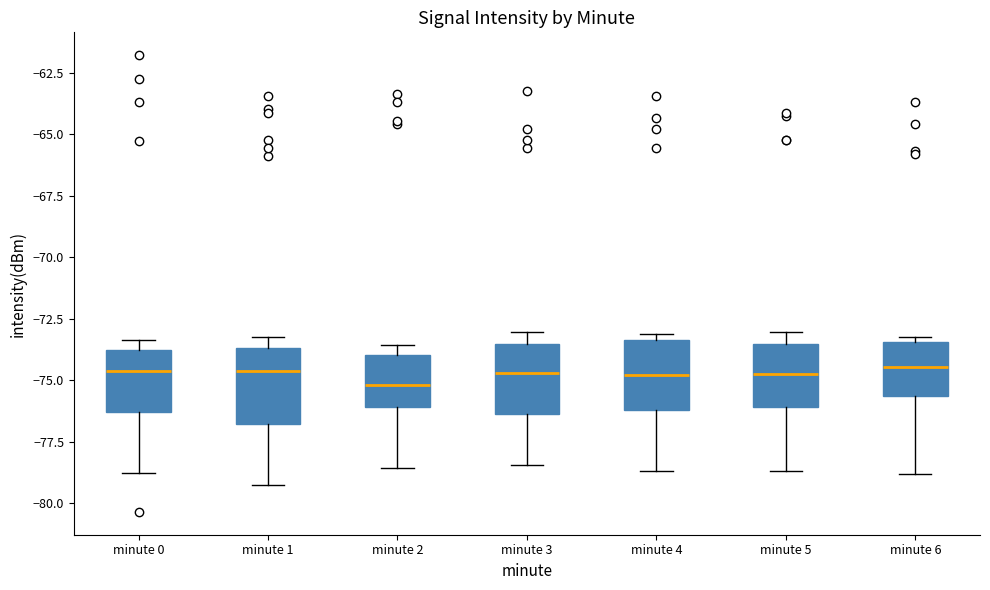

Reading left to right, read every box against the y-axis: the position of its median line, the range the box covers, and the ends of its whiskers. The values are not printed on the chart, so give them approximately, as read against the axis.

minute 0: median -74.5, box -76.5 to -74.0, whiskers -79.0 to -73.5
minute 1: median -74.5, box -77.0 to -73.5, whiskers -79.0 to -73.0
minute 2: median -75.0, box -76.0 to -74.0, whiskers -78.5 to -73.5
minute 3: median -74.5, box -76.5 to -73.5, whiskers -78.5 to -73.0
minute 4: median -75.0, box -76.0 to -73.5, whiskers -78.5 to -73.0
minute 5: median -74.5, box -76.0 to -73.5, whiskers -78.5 to -73.0
minute 6: median -74.5, box -75.5 to -73.5, whiskers -79.0 to -73.0